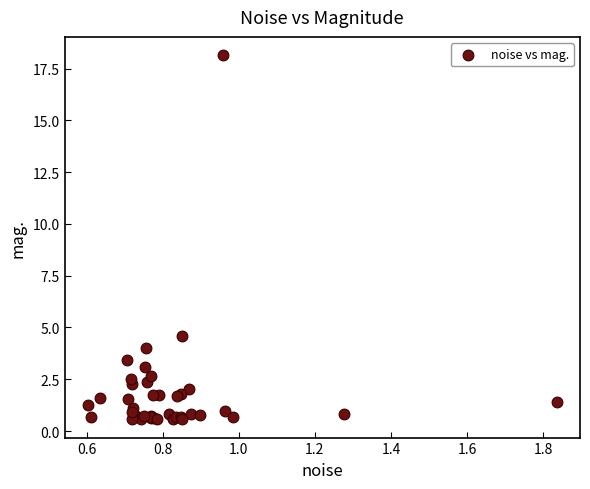

What Y value in the scatter plot is closest to 9?

4.6